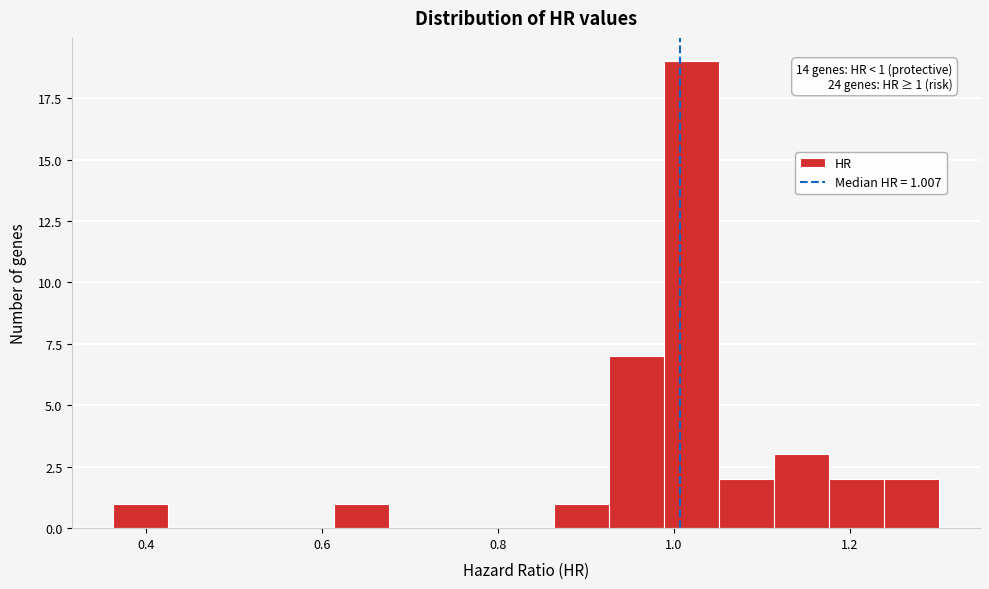

Around what value on the x-axis is the tallest bar? Give the approximate position of its centre, as read against the axis.

1.02